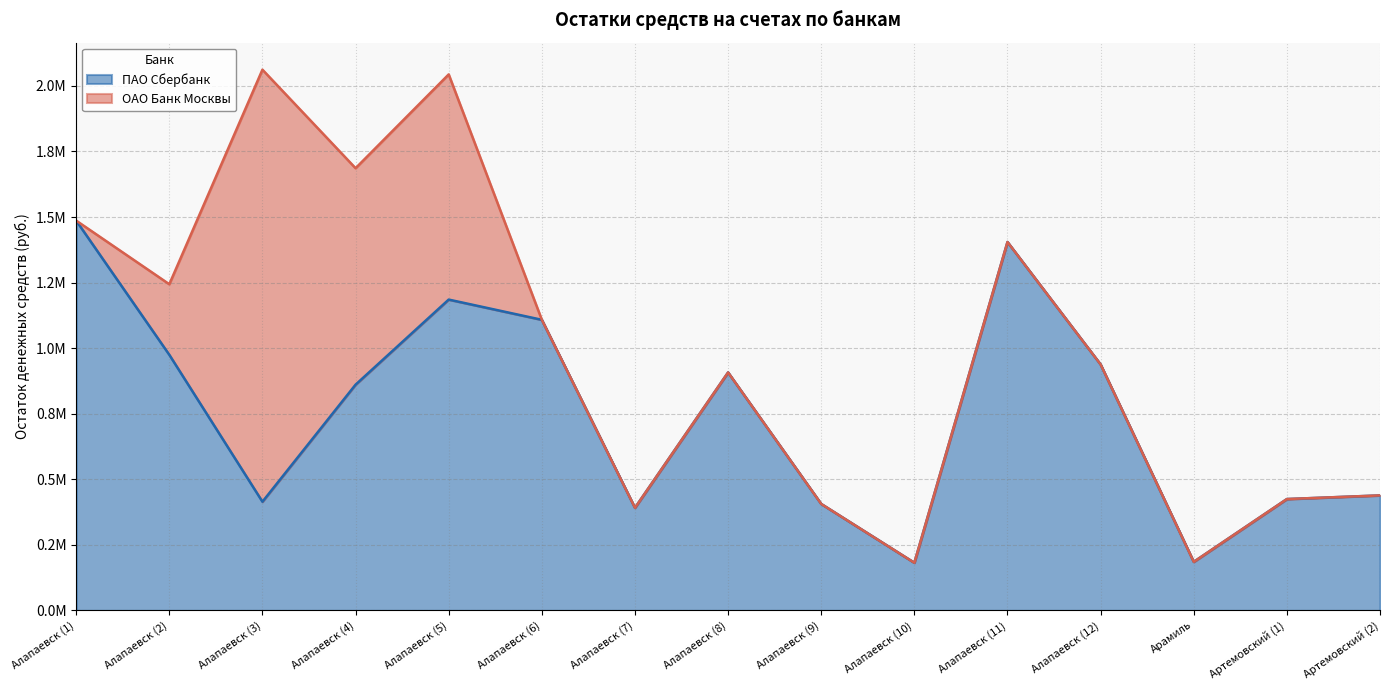

What is the difference between the values at Алапаевск (1) and Алапаевск (12)?

548515.1